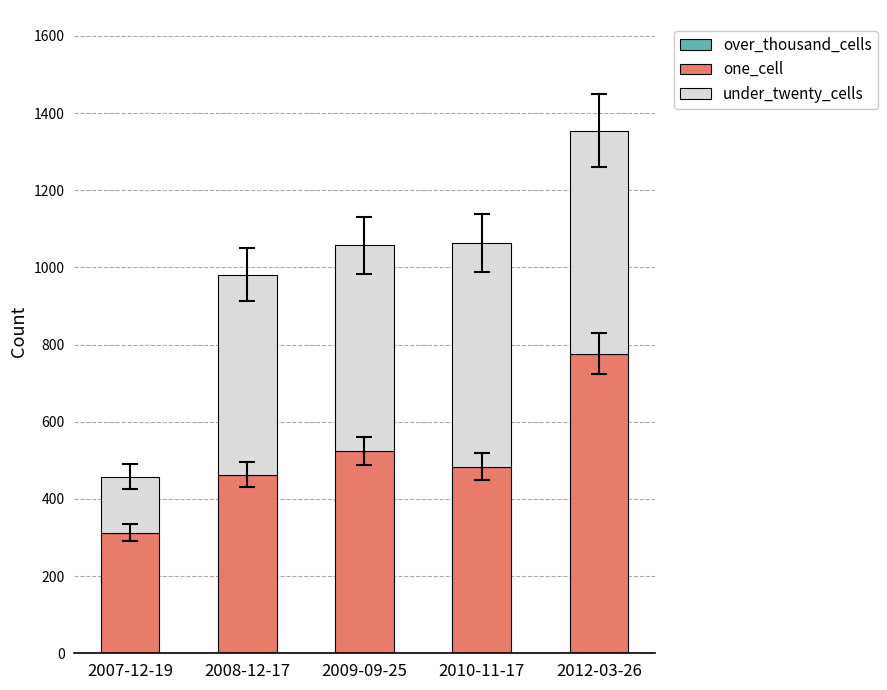

At which category is the sum across all series the highest?

2012-03-26